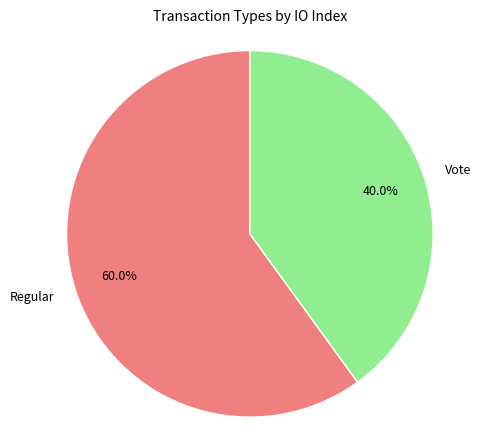

Approximately how many times larger is the value at Regular compared to Vote?

1.5